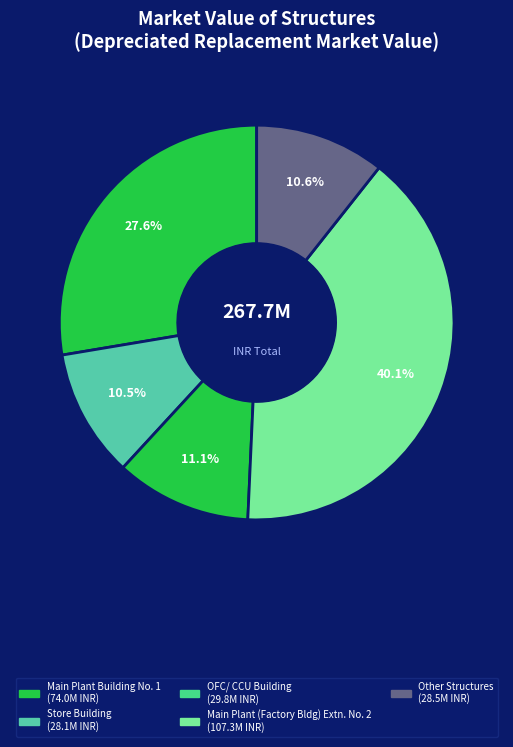

How many slices are in this pie chart?

5